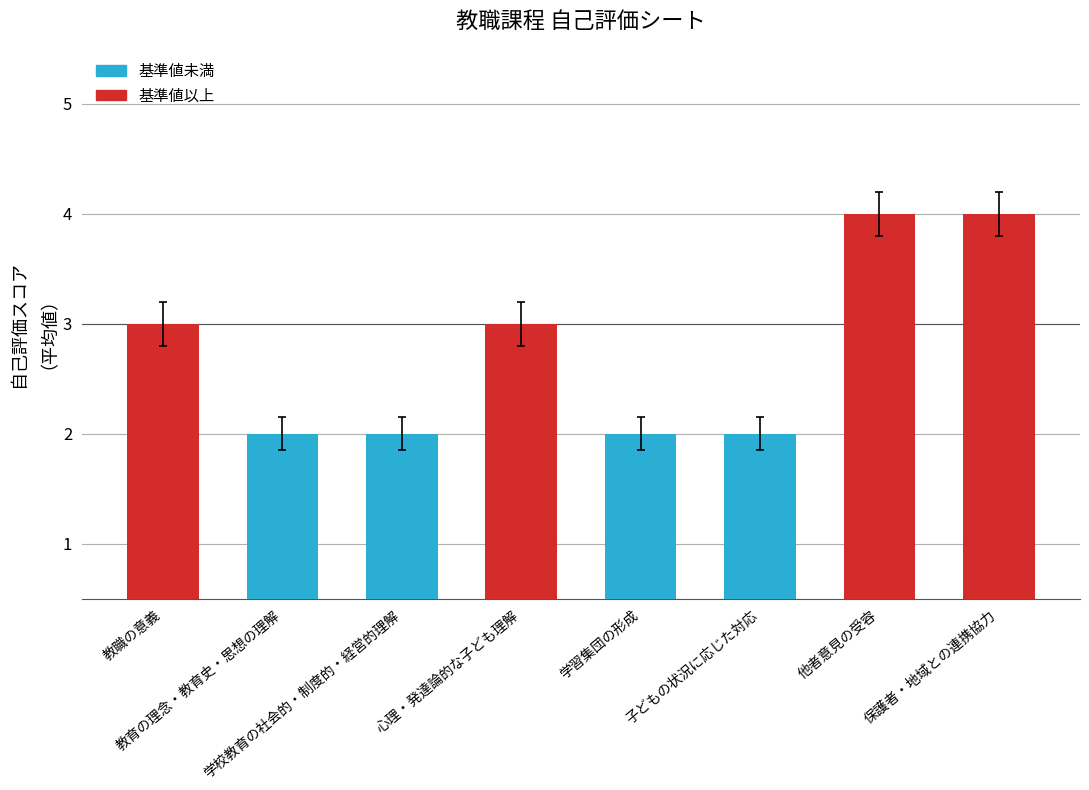

Reading left to right, what are all the values shown in this chart?

3	2	2	3	2	2	4	4